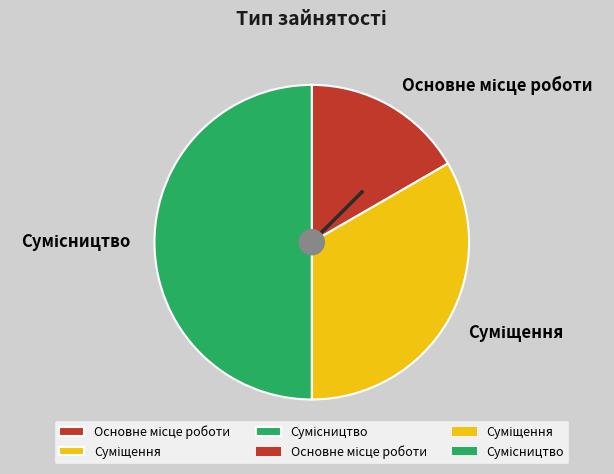

Is Основне місце роботи the majority of the pie?

No